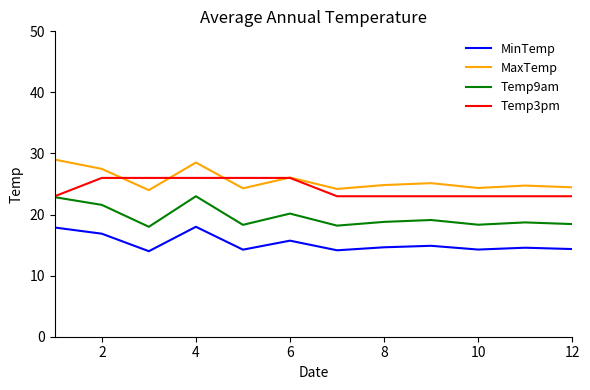

What is the minimum value for Temp9am?

18.0